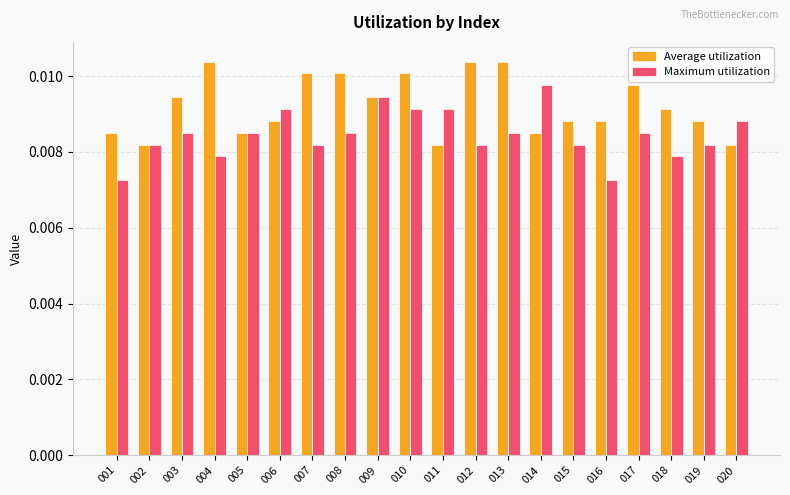

At which category is the sum across all series the highest?

010